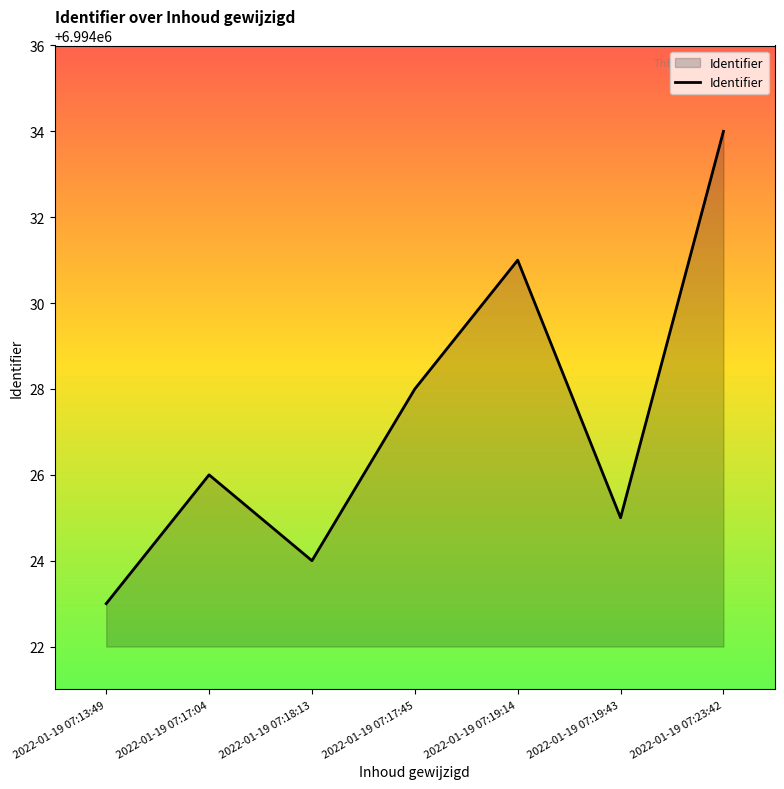

What is the average value?

6994027